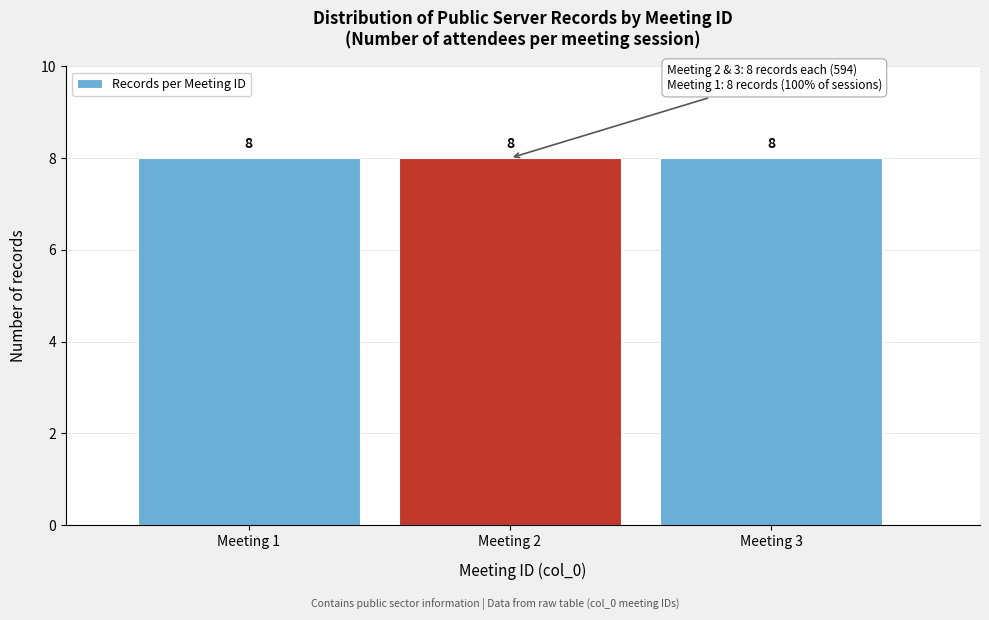

How tall is the bar that spans 1.5 to 2.5 on the x-axis?

8